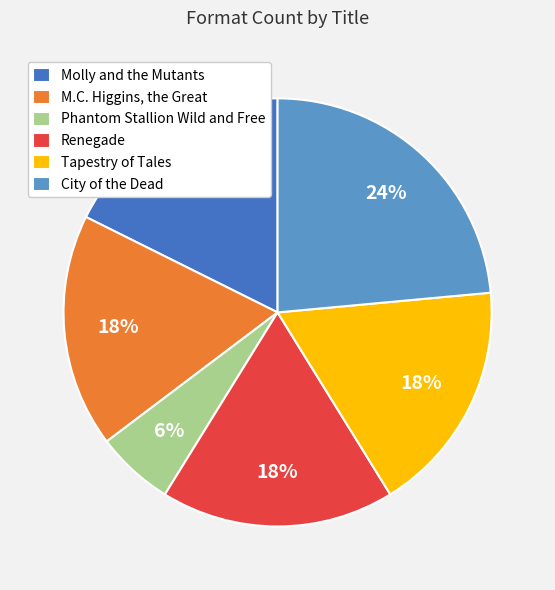

What percentage is the Phantom Stallion Wild and Free slice, to the nearest percent?

6%